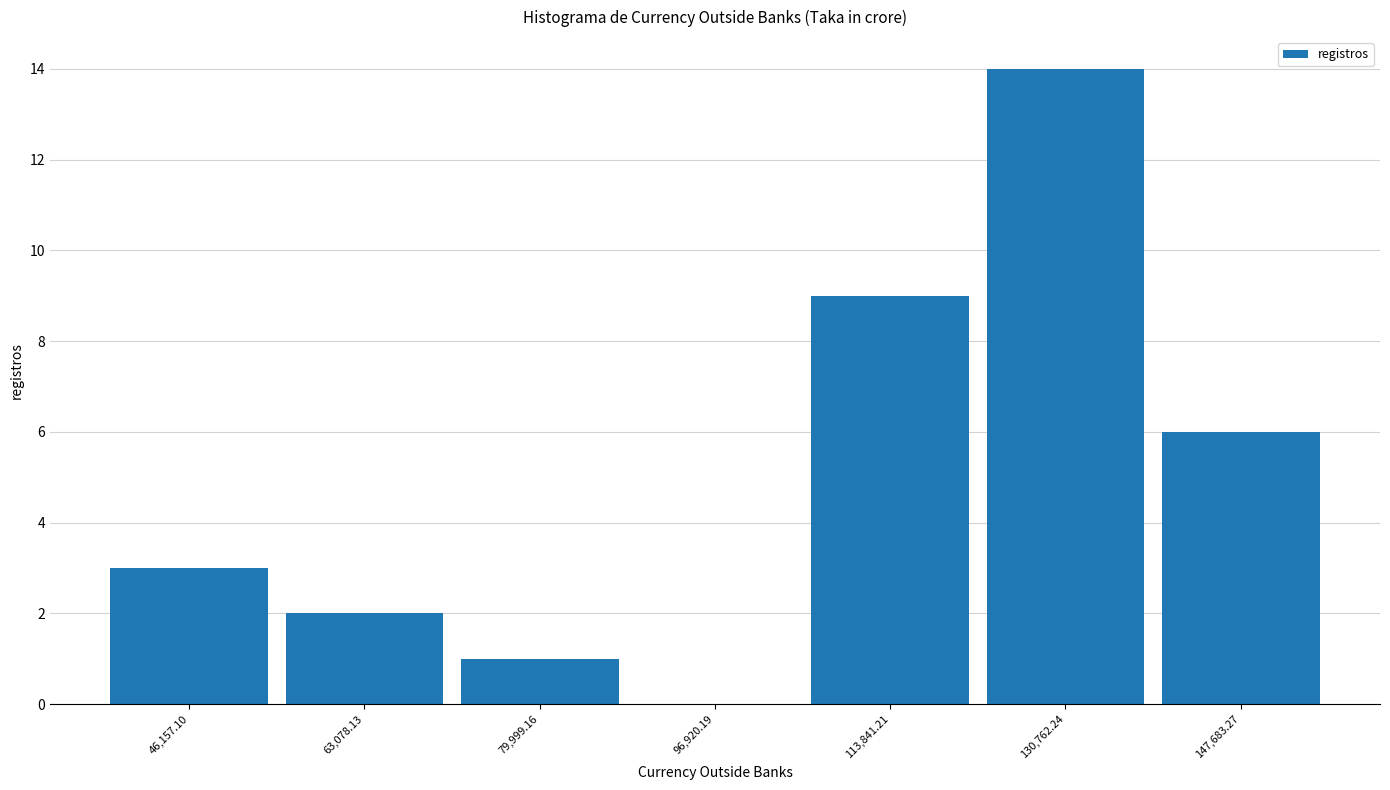

Reading right to left, what are all the values shown in this chart?

147,683.27=6	130,762.24=14	113,841.21=9	96,920.19=0	79,999.16=1	63,078.13=2	46,157.10=3